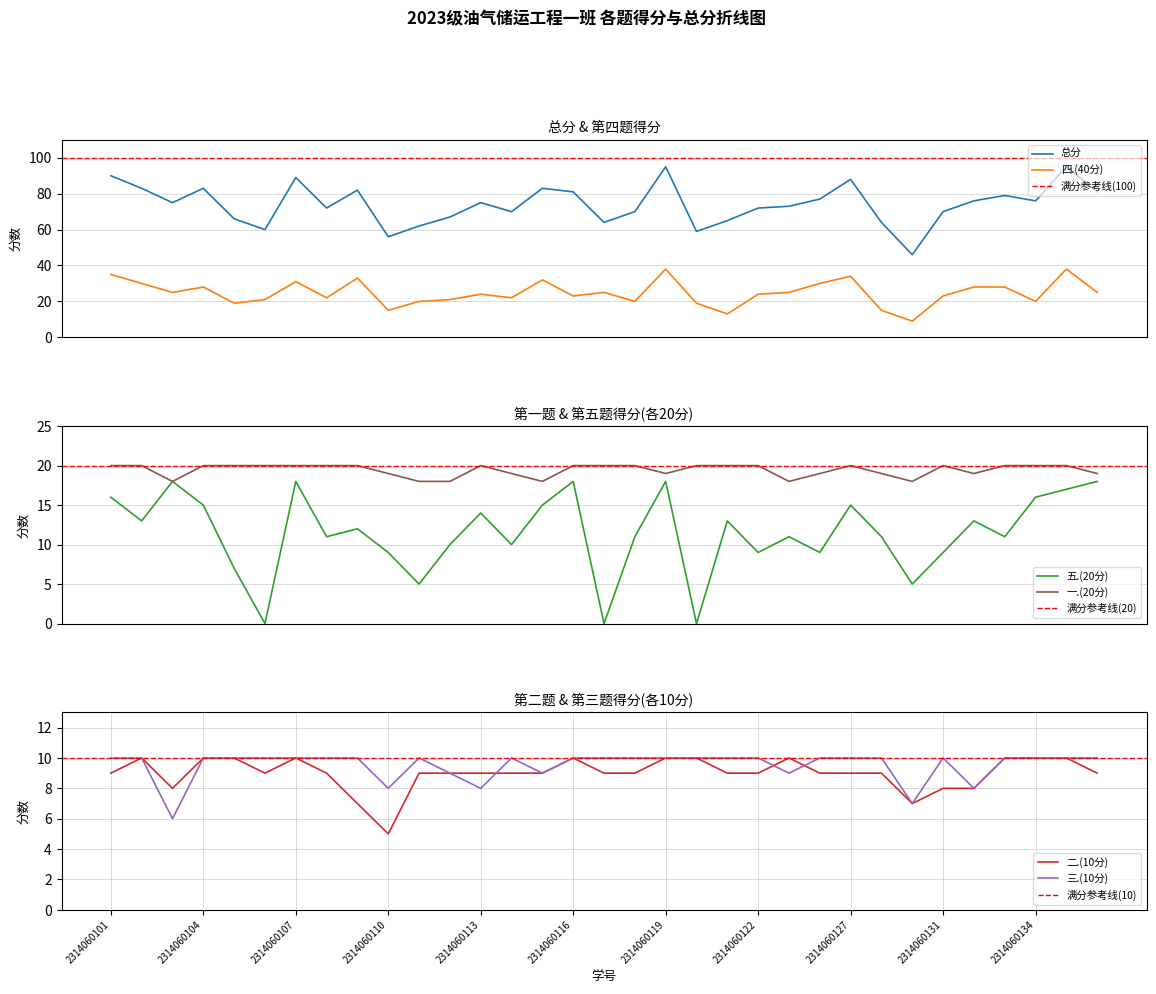

How many times do 四.(40分) and 一.(20分) cross each other?

8